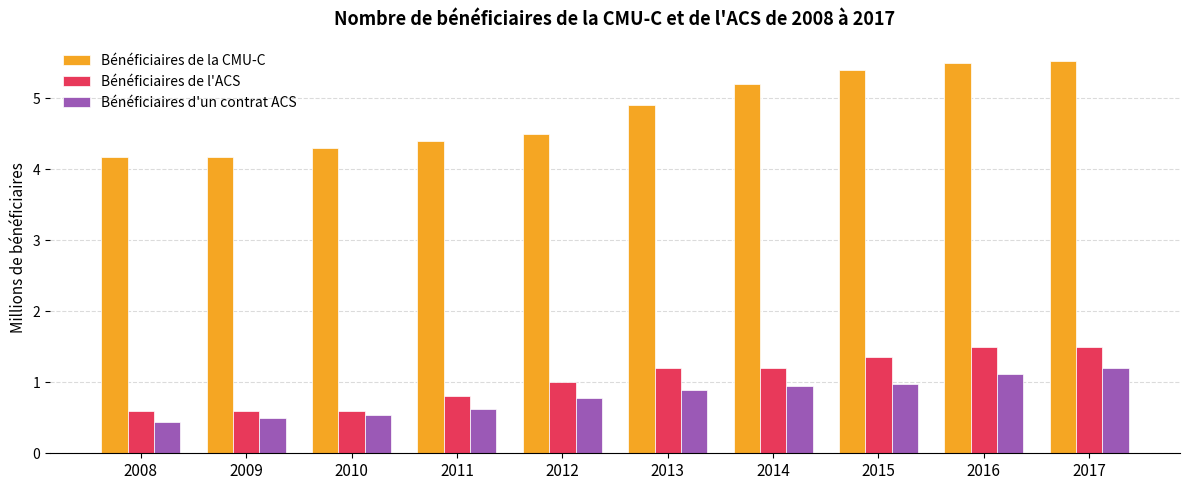

True or false: Bénéficiaires de l'ACS has a value of 2.3 at 2015.

False